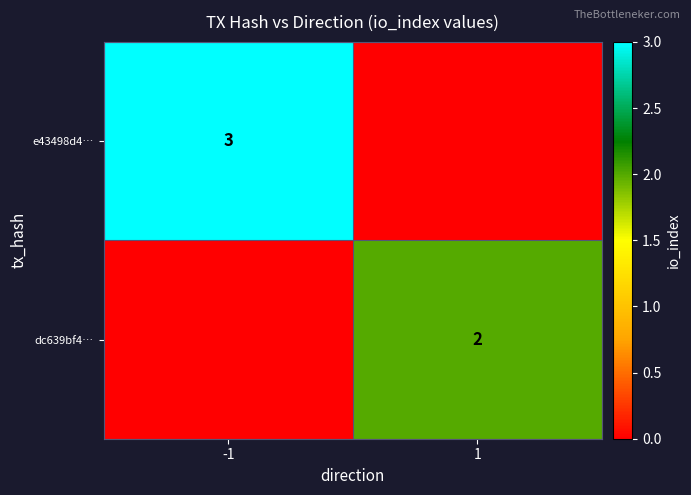

True or false: dc639bf4… has a value of 0 at 1.

False